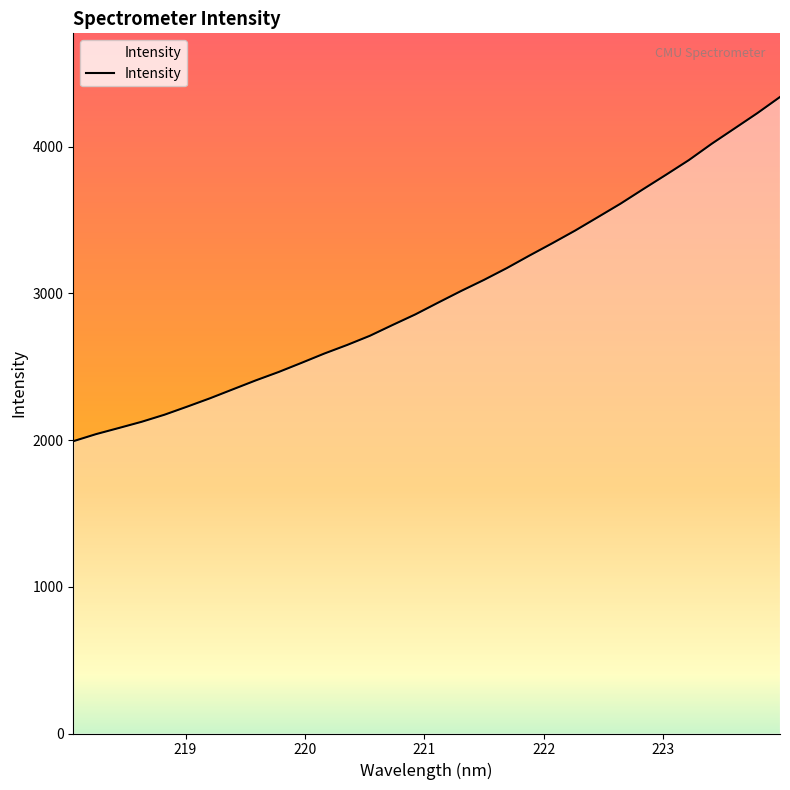

What is the smallest value displayed?

1992.6